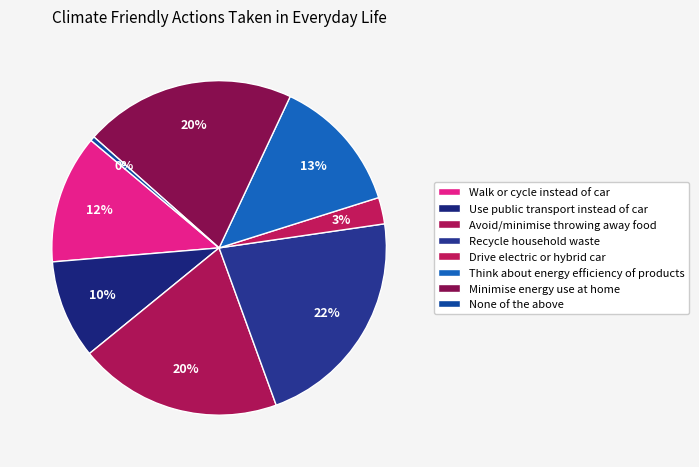

Is there any slice that represents more than half of the pie?

No